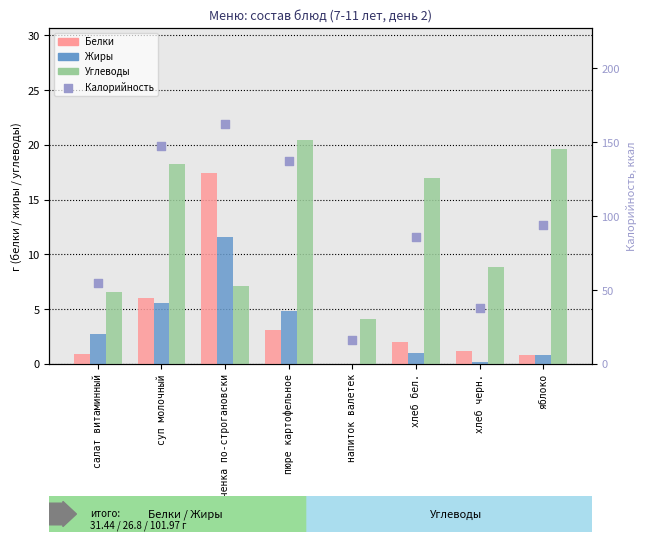

Which series has the largest Y range (max minus min)?

Калорийность